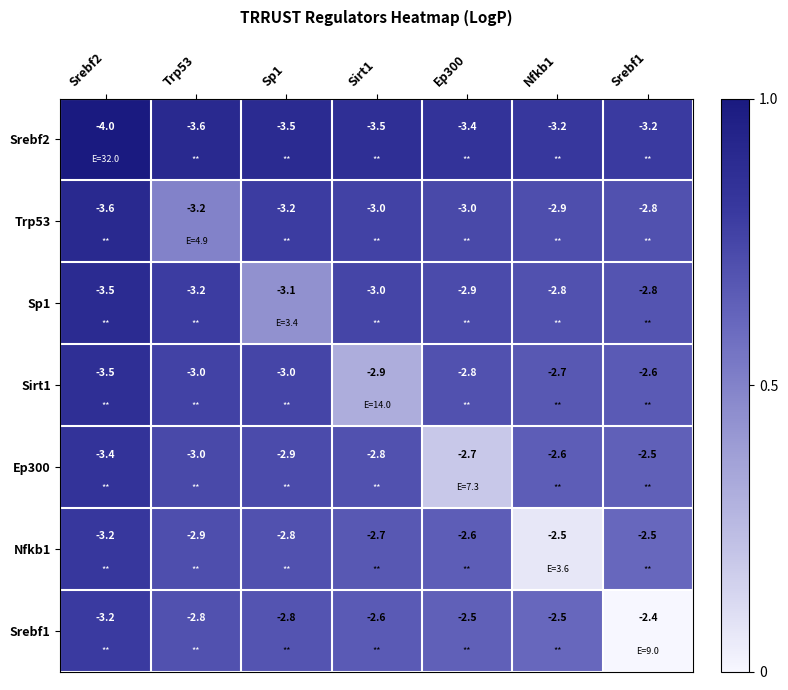

The value of Nfkb1 at Srebf1 is -2.5. True or false?

True